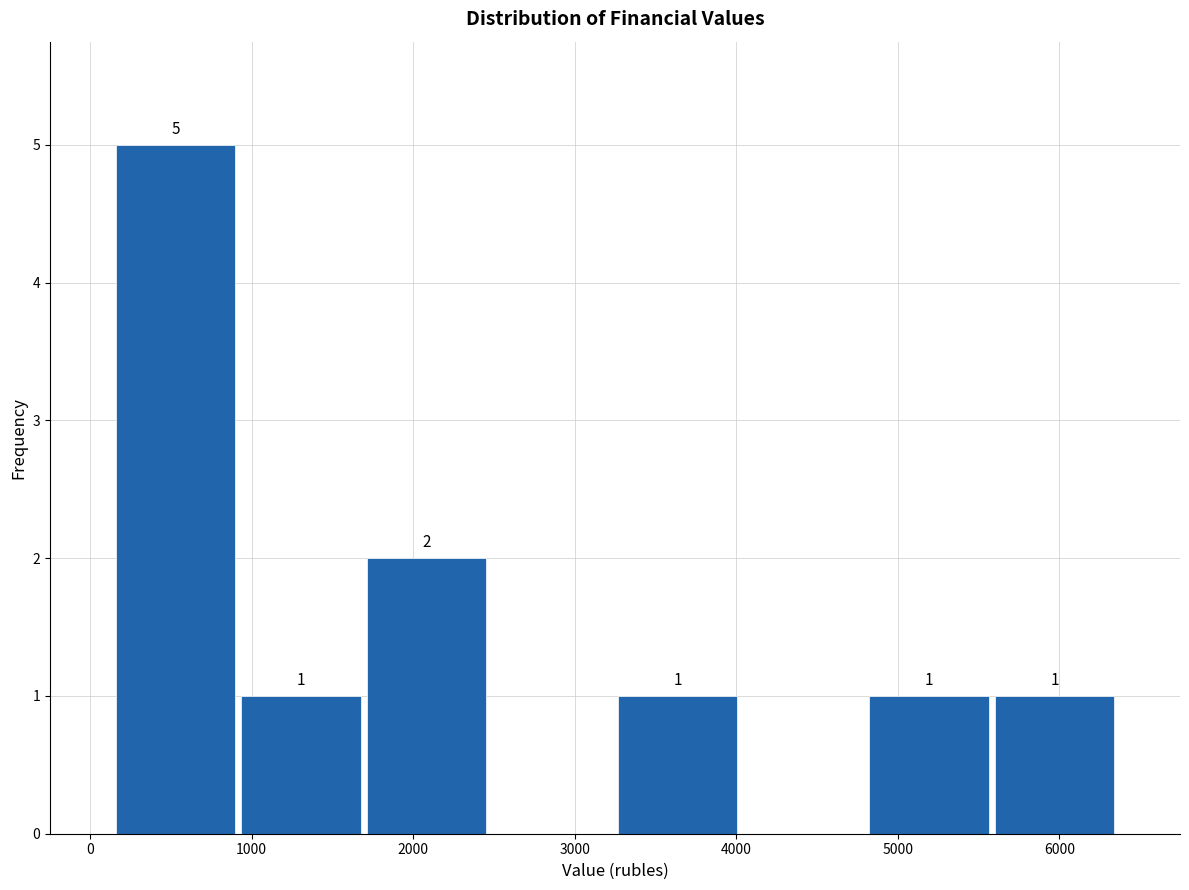

Over which range of the x-axis is the bar tallest?

100 to 900